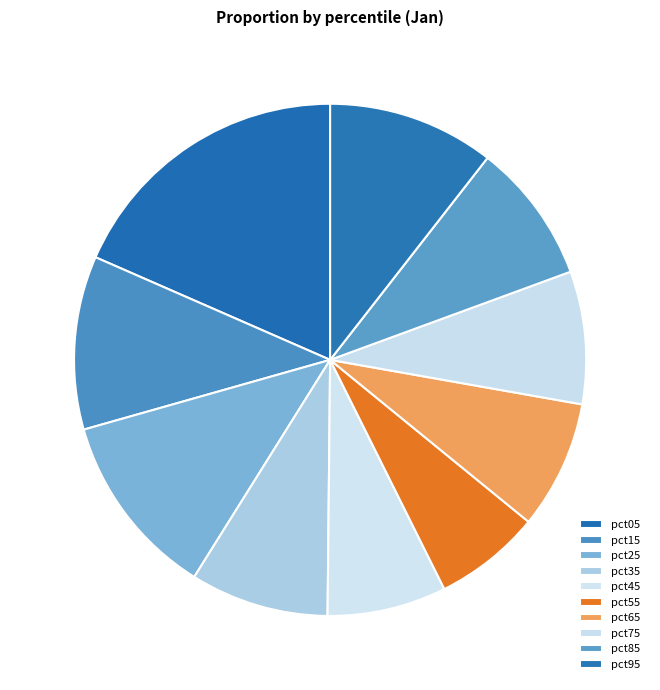

How many segments does this pie chart have?

10